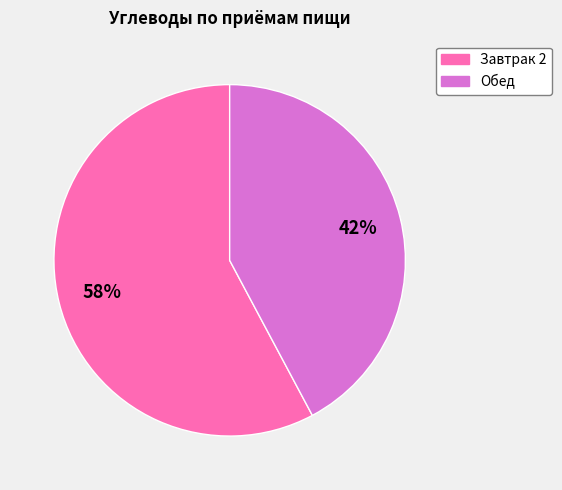

Does Обед account for over 50% of the chart?

No